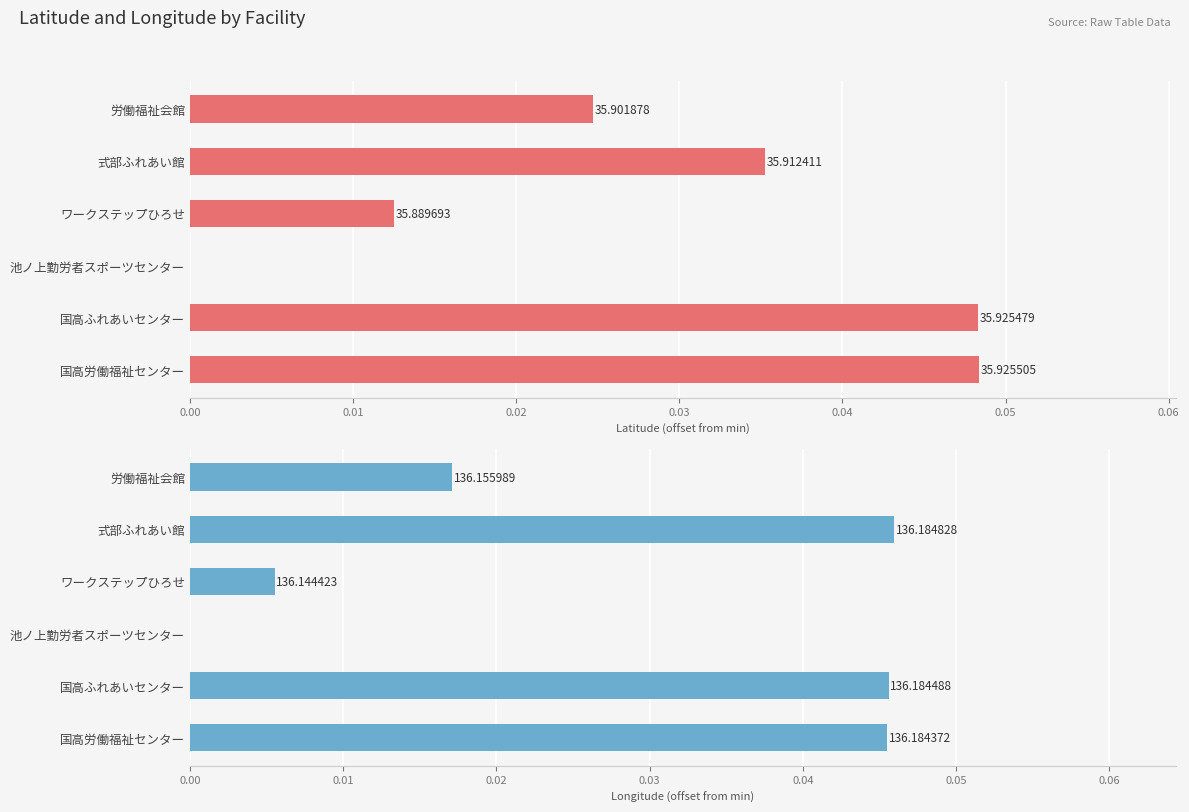

At 0.03, list the series in order from smallest to largest.

Latitude, Longitude